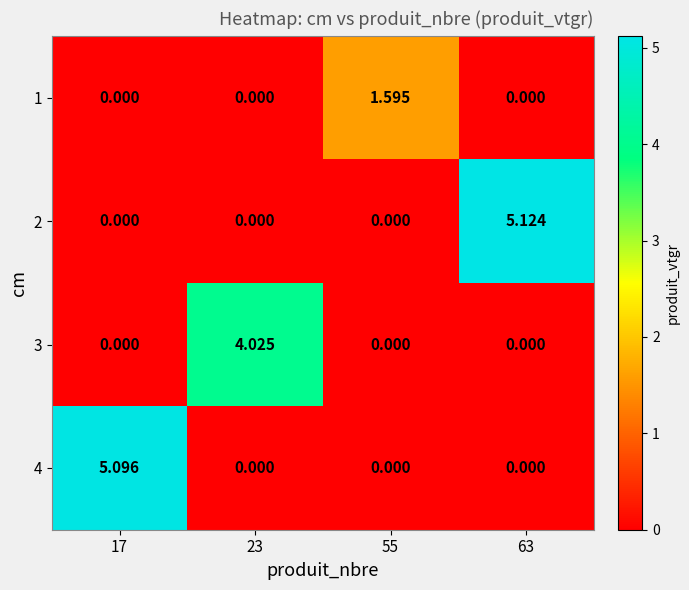

How many values in 1 are above zero?

1